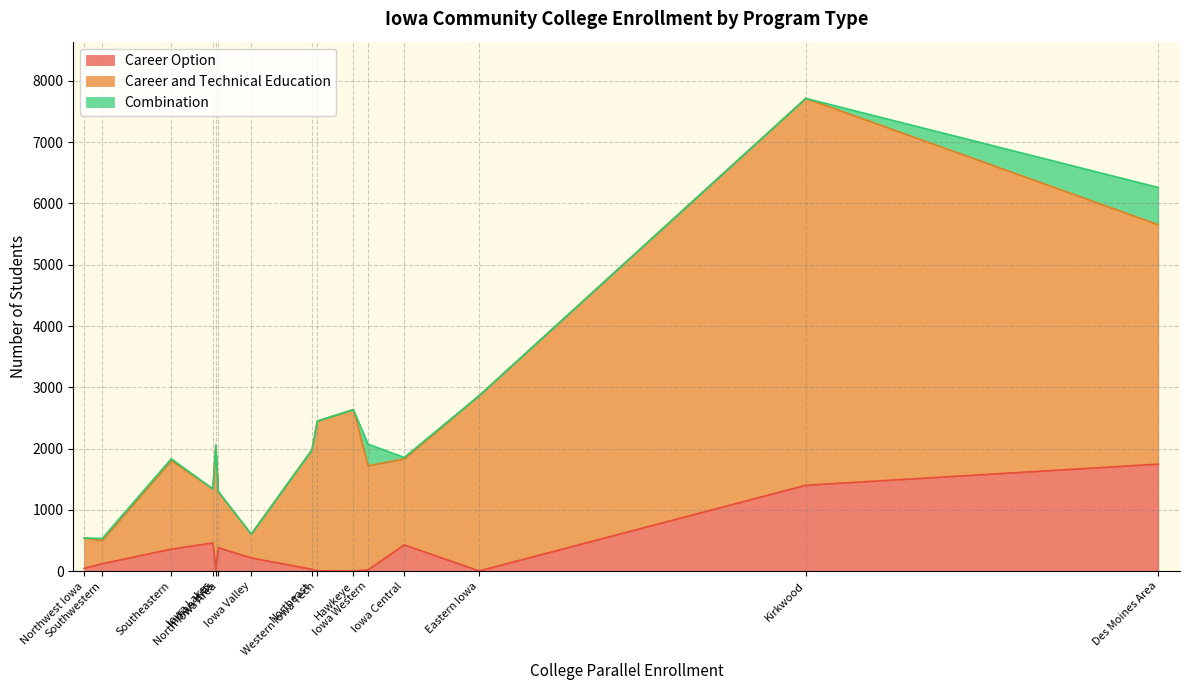

Is the value of Career and Technical Education at Iowa Valley greater than the value of Career Option at Kirkwood?

No